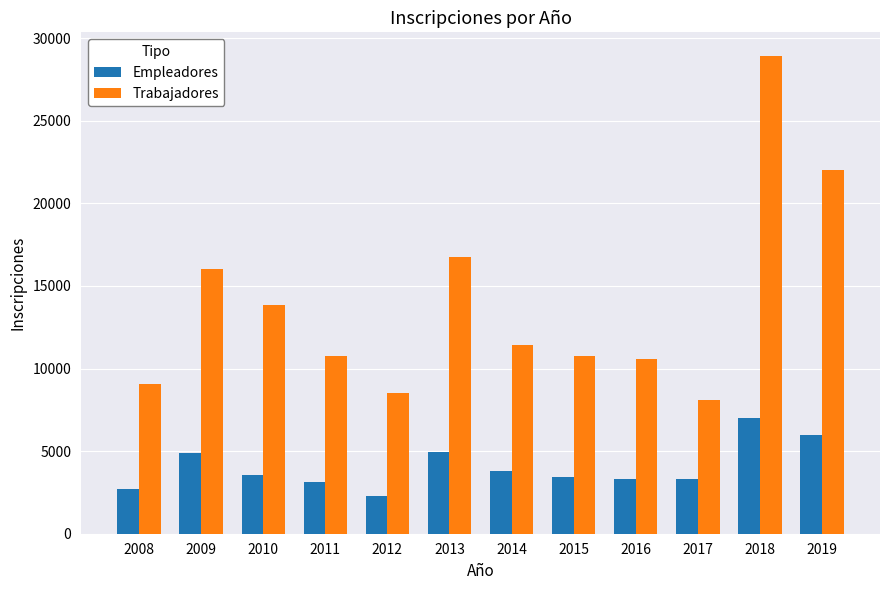

What is the difference between the highest and lowest values at 2012?

6280